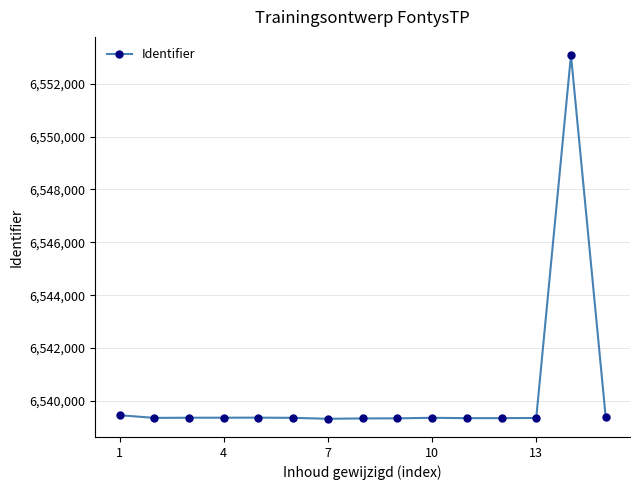

What is the maximum value shown in the chart?

6553084